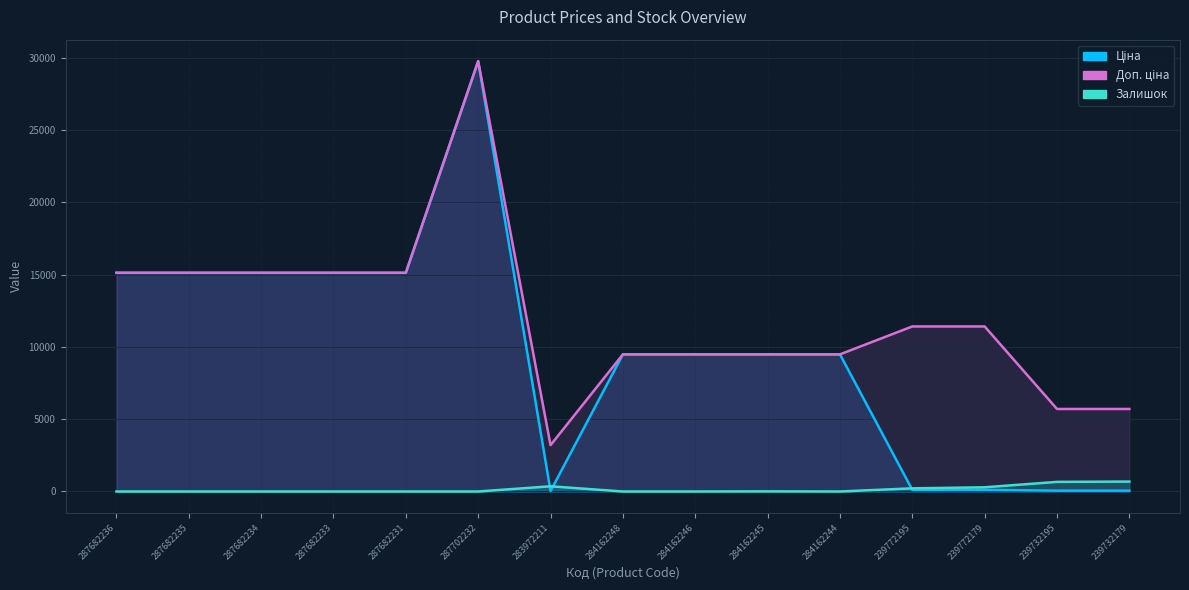

Which series changed the most between 283972211 and 239772179?

Доп. ціна